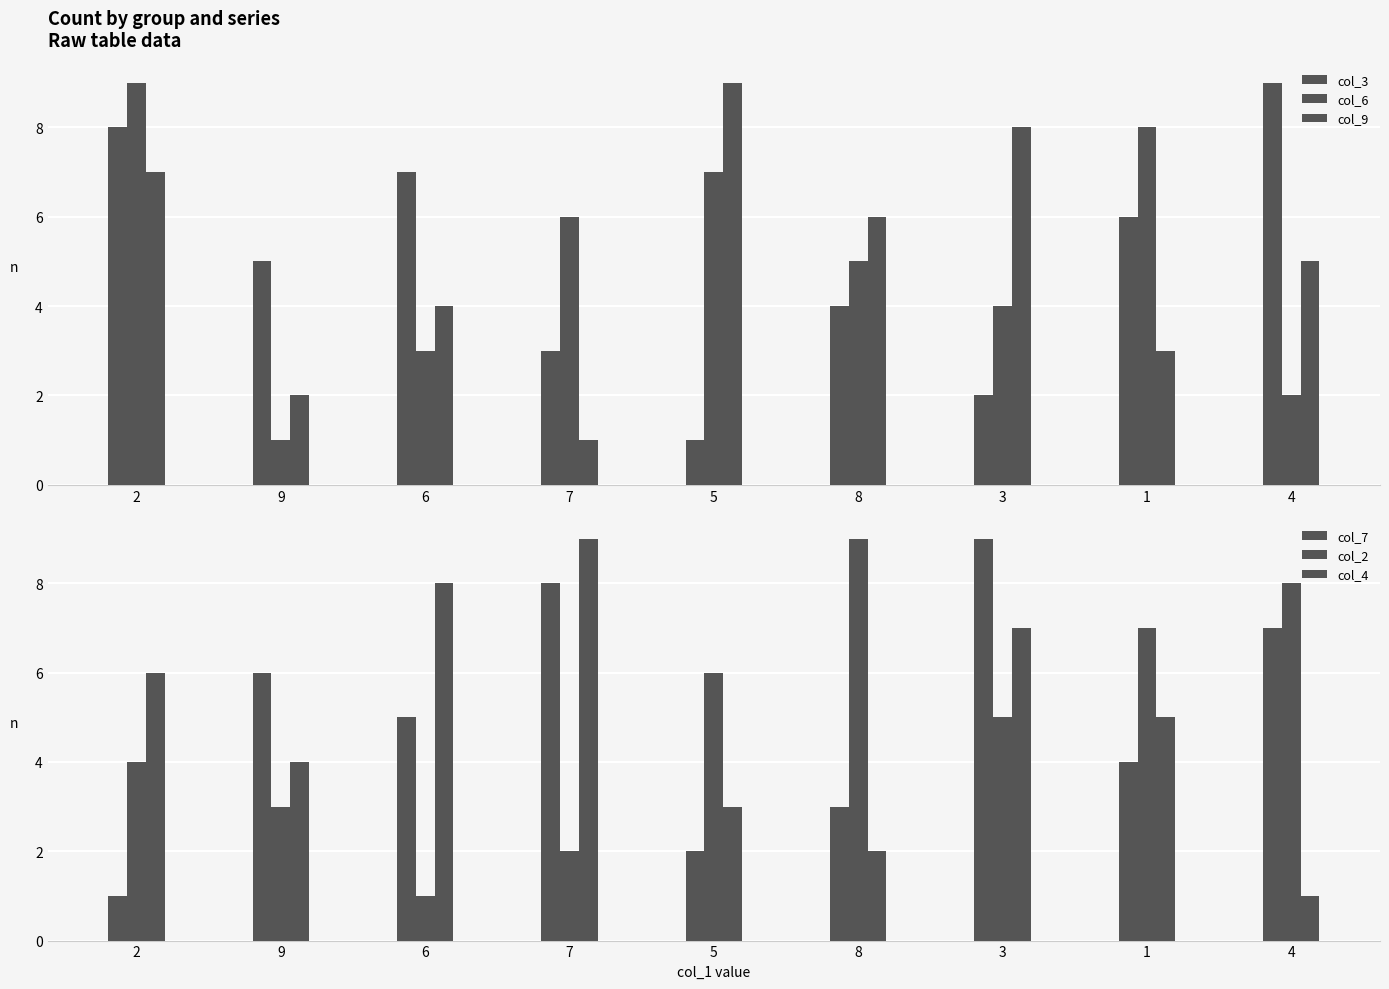

Reading left to right, list all the values displayed in this chart.

col_3: 8	5	7	3	1	4	2	6	9
col_6: 9	1	3	6	7	5	4	8	2
col_9: 7	2	4	1	9	6	8	3	5
col_7: 1	6	5	8	2	3	9	4	7
col_2: 4	3	1	2	6	9	5	7	8
col_4: 6	4	8	9	3	2	7	5	1